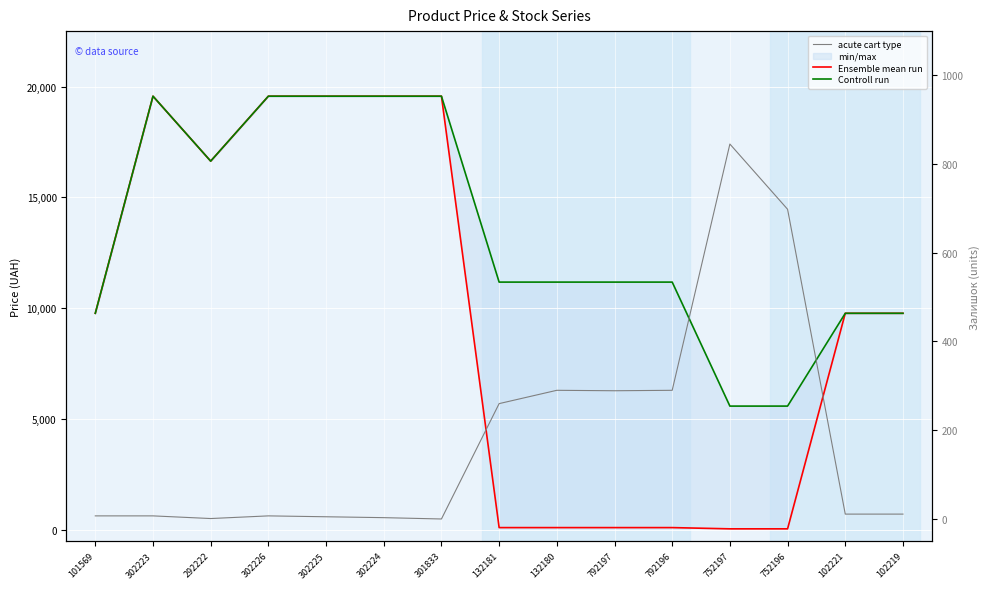

True or false: Controll run has more than 2 interior local peaks.

False